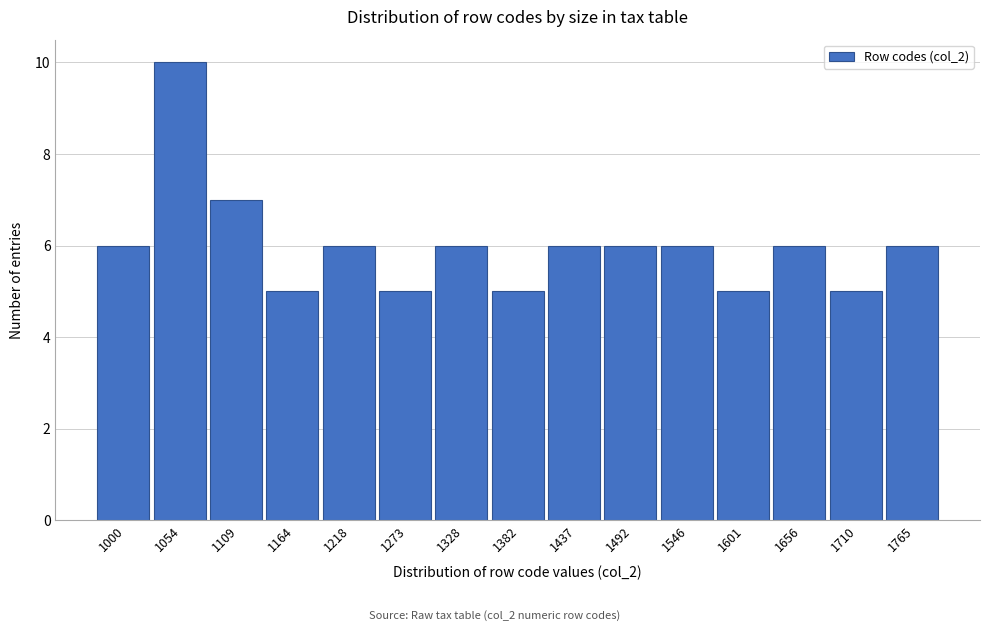

Reading right to left, list all the values displayed in this chart.

6	5	6	5	6	6	6	5	6	5	6	5	7	10	6